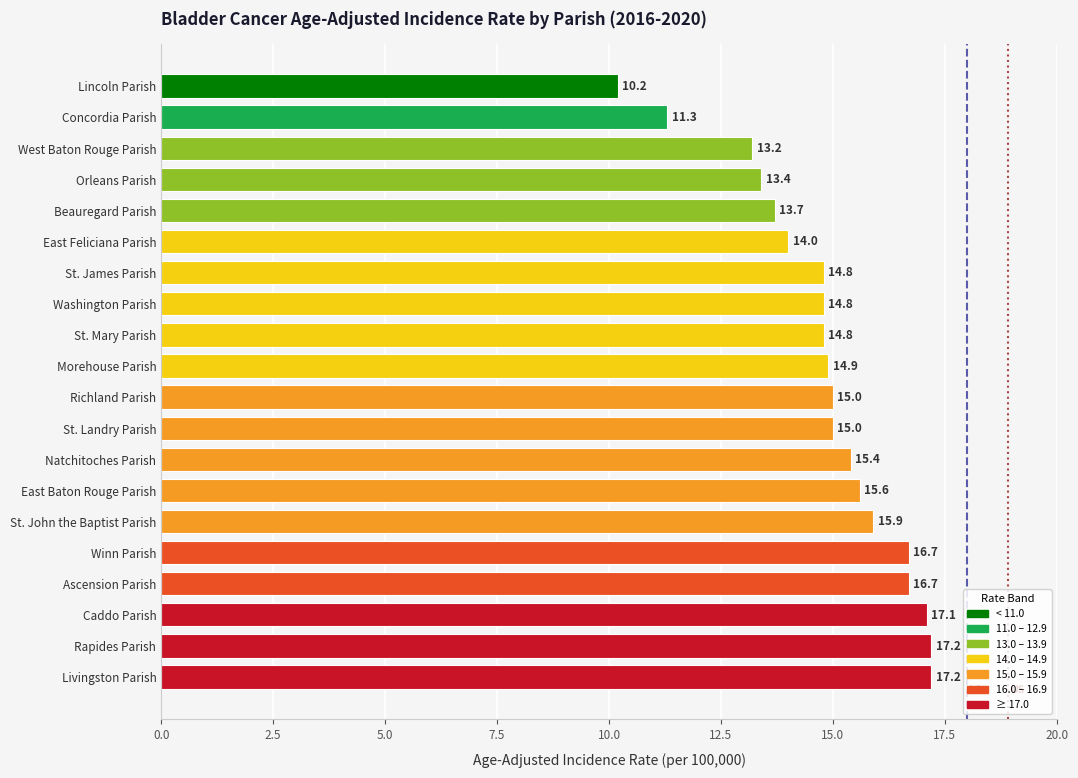

Count the number of data series in this chart.

1